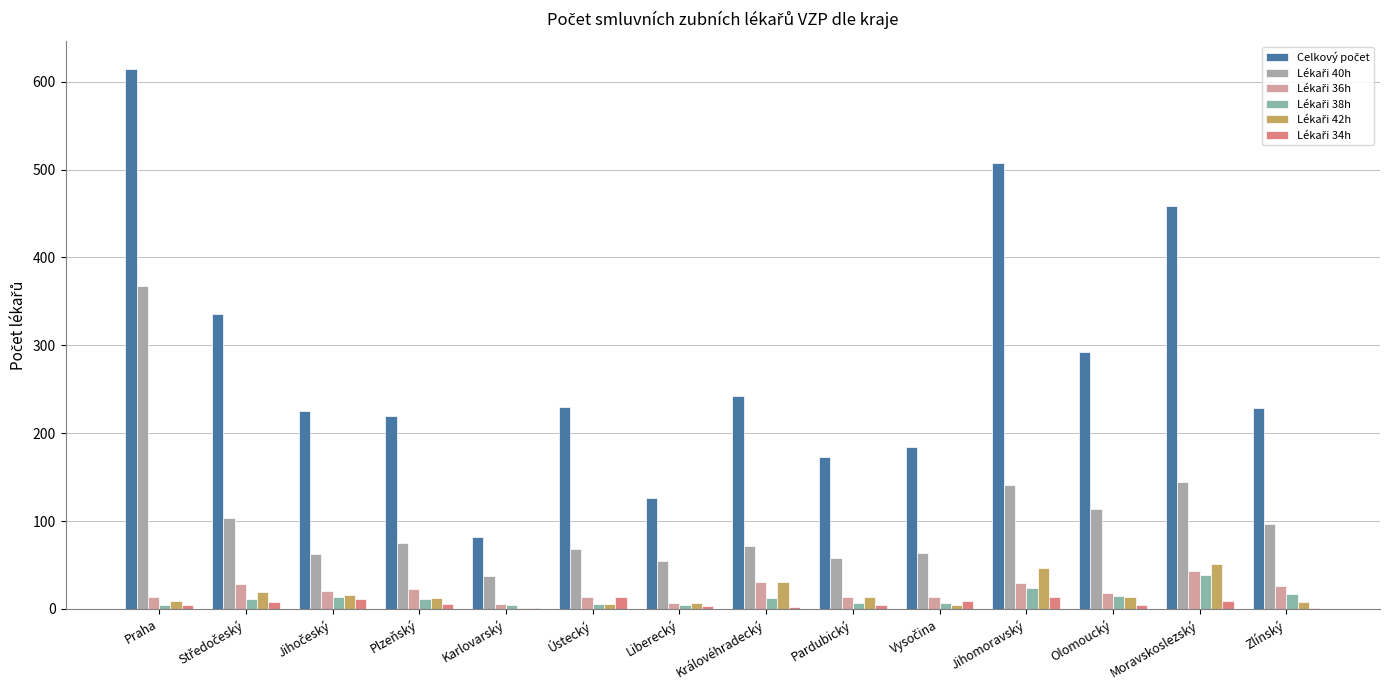

What is the minimum value for Celkový počet?

82